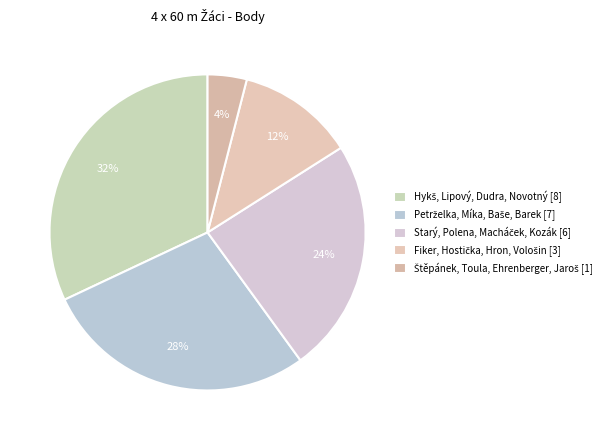

Does any single category account for the majority?

No